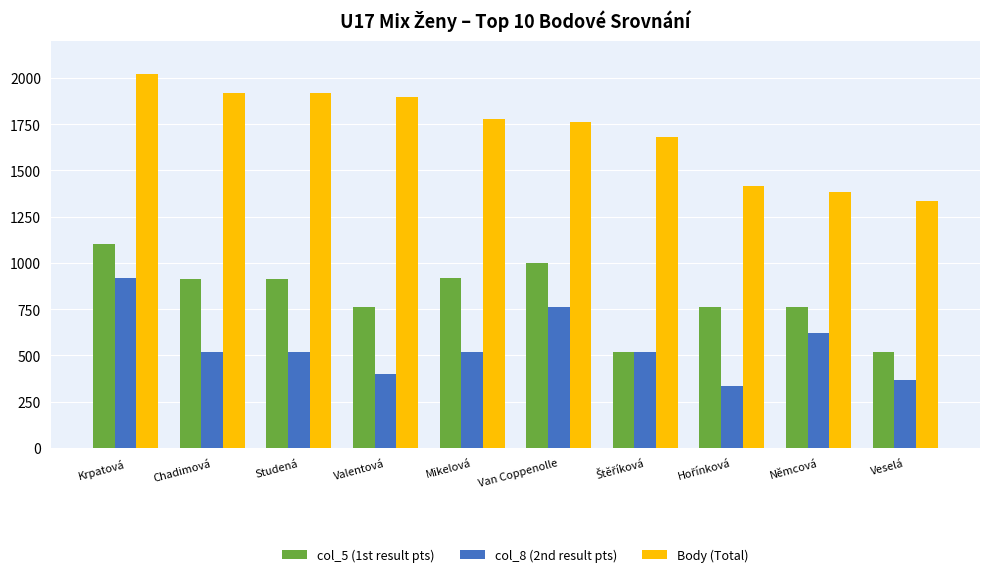

Which series has the largest range (max minus min)?

Body (Total)